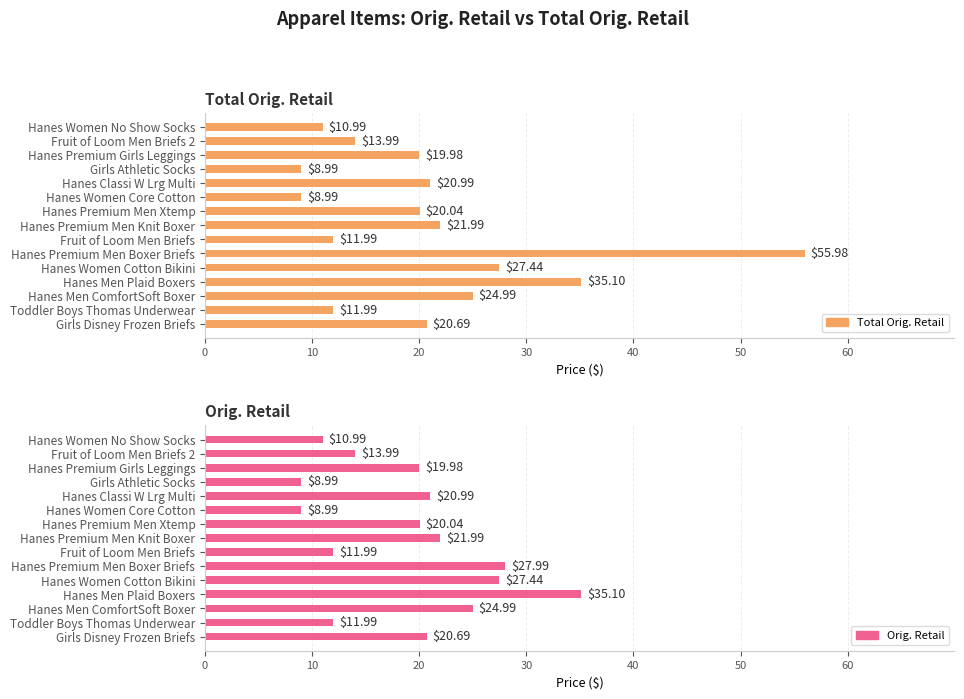

What is the average value of the Orig. Retail series?

19.1